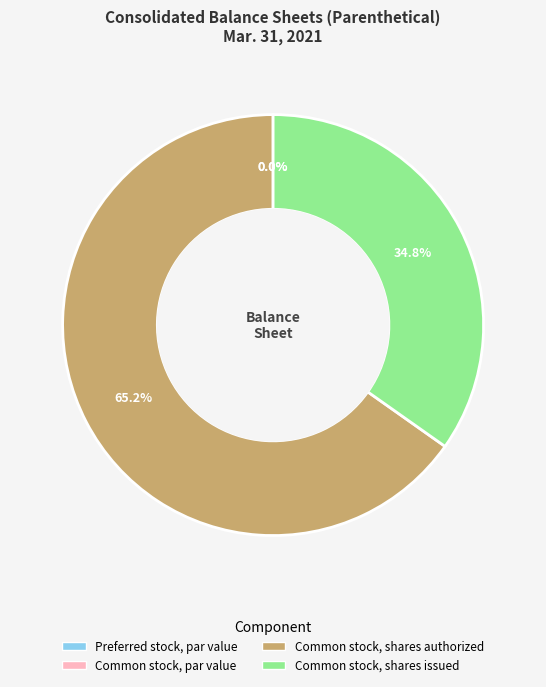

To the nearest percent, what is the average slice percentage?

25%